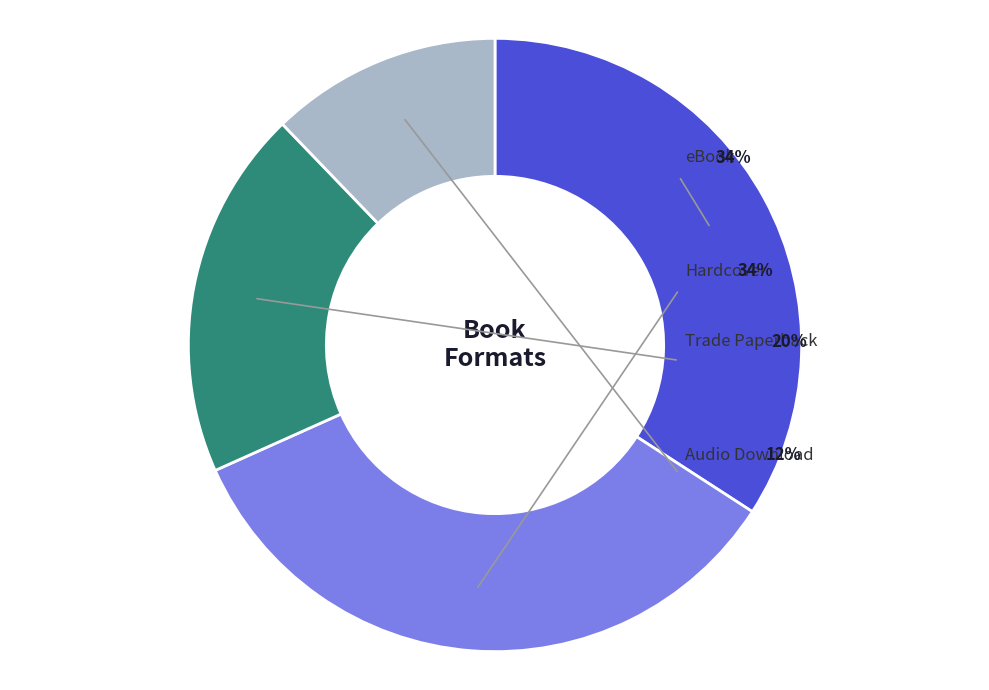

To the nearest percent, what is the average slice percentage?

25%